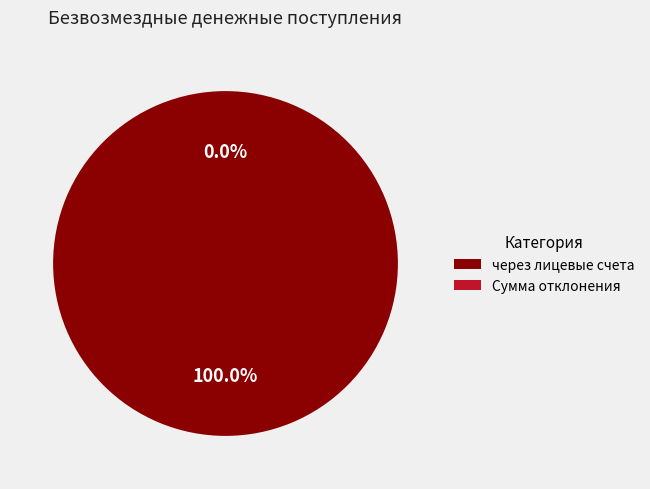

Does через лицевые счета account for over 50% of the chart?

Yes